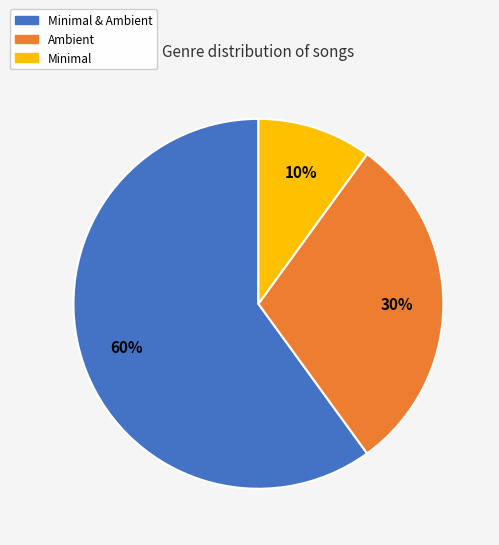

Do Ambient and Minimal & Ambient together represent more than half of the pie?

Yes